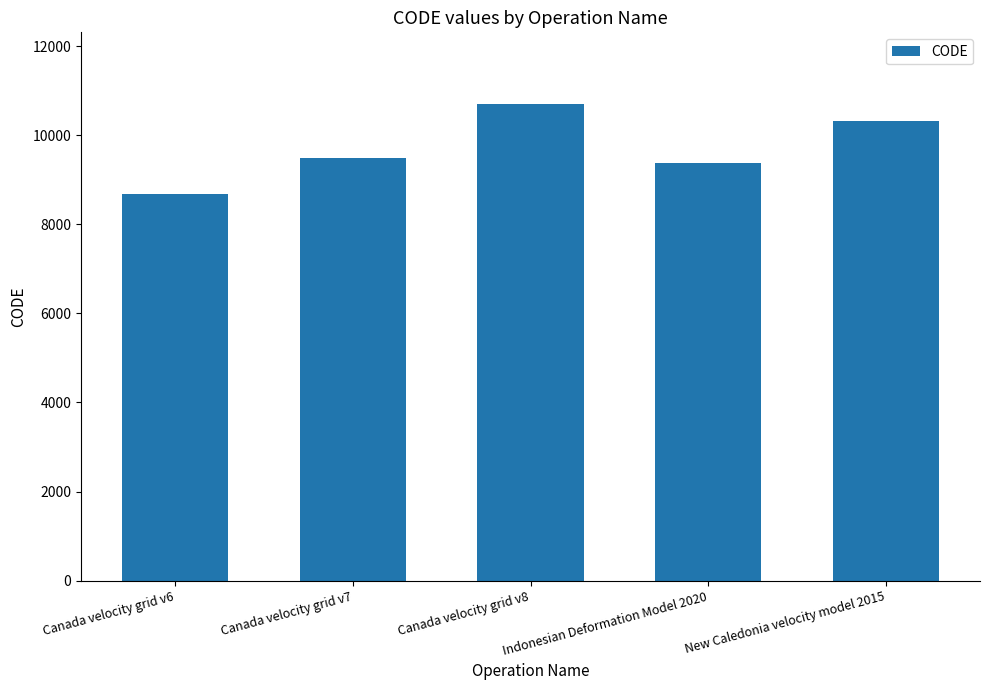

The chart shows a value of 10323 at New Caledonia velocity model 2015. True or false?

True